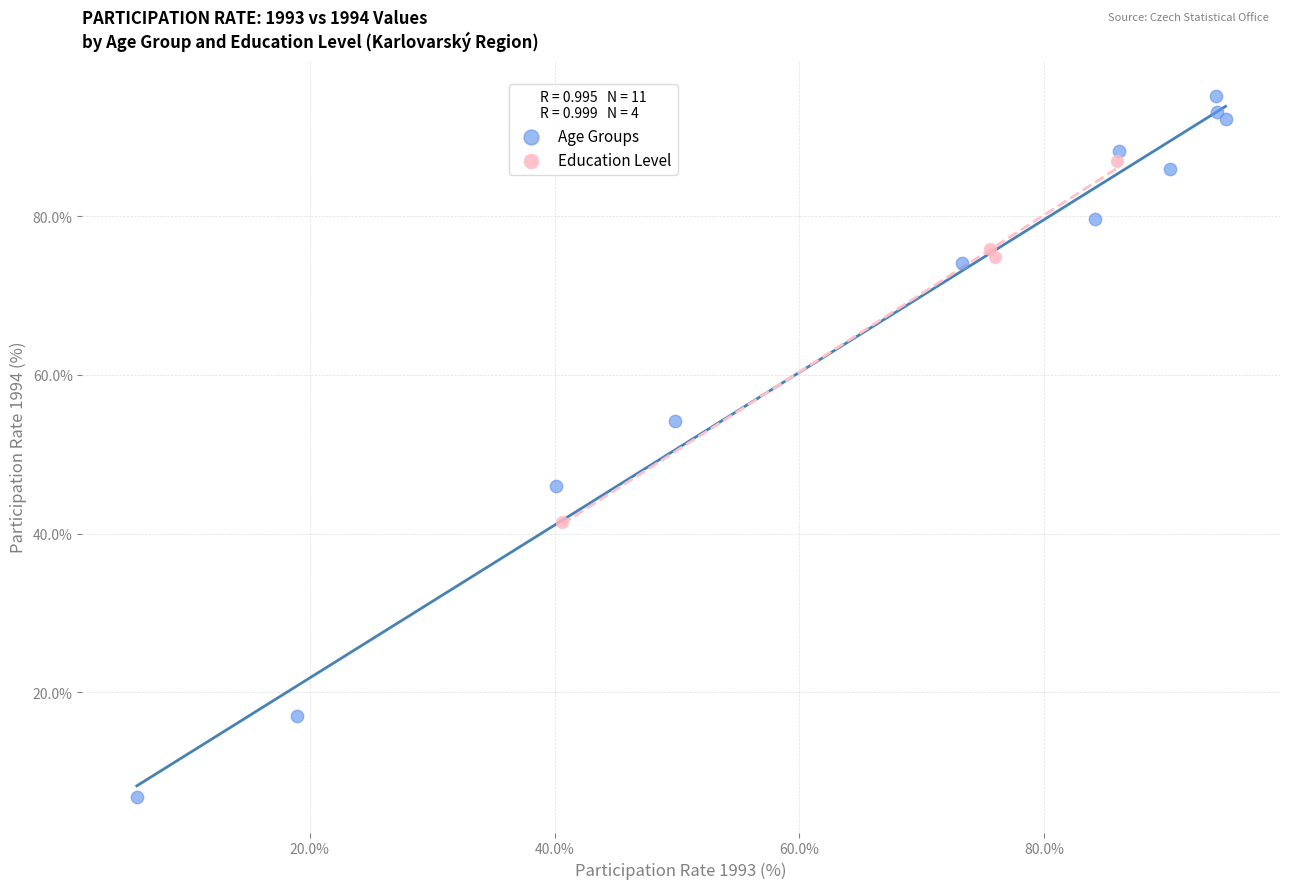

Which series has the largest Y range (max minus min)?

Age Groups